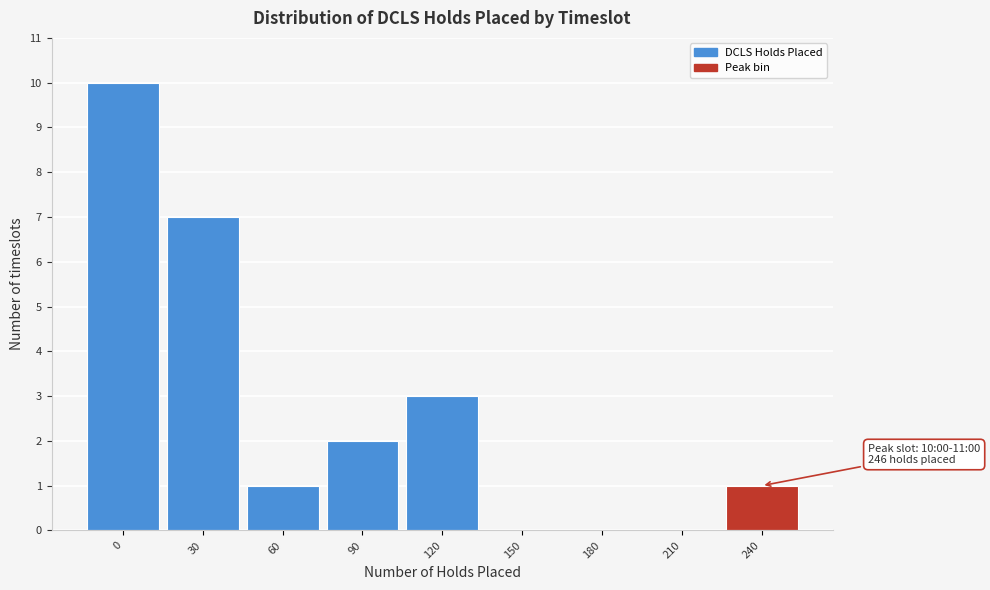

Reading left to right, transcribe all the data shown in this chart.

0=10	30=7	60=1	90=2	120=3	150=0	180=0	210=0	240=1